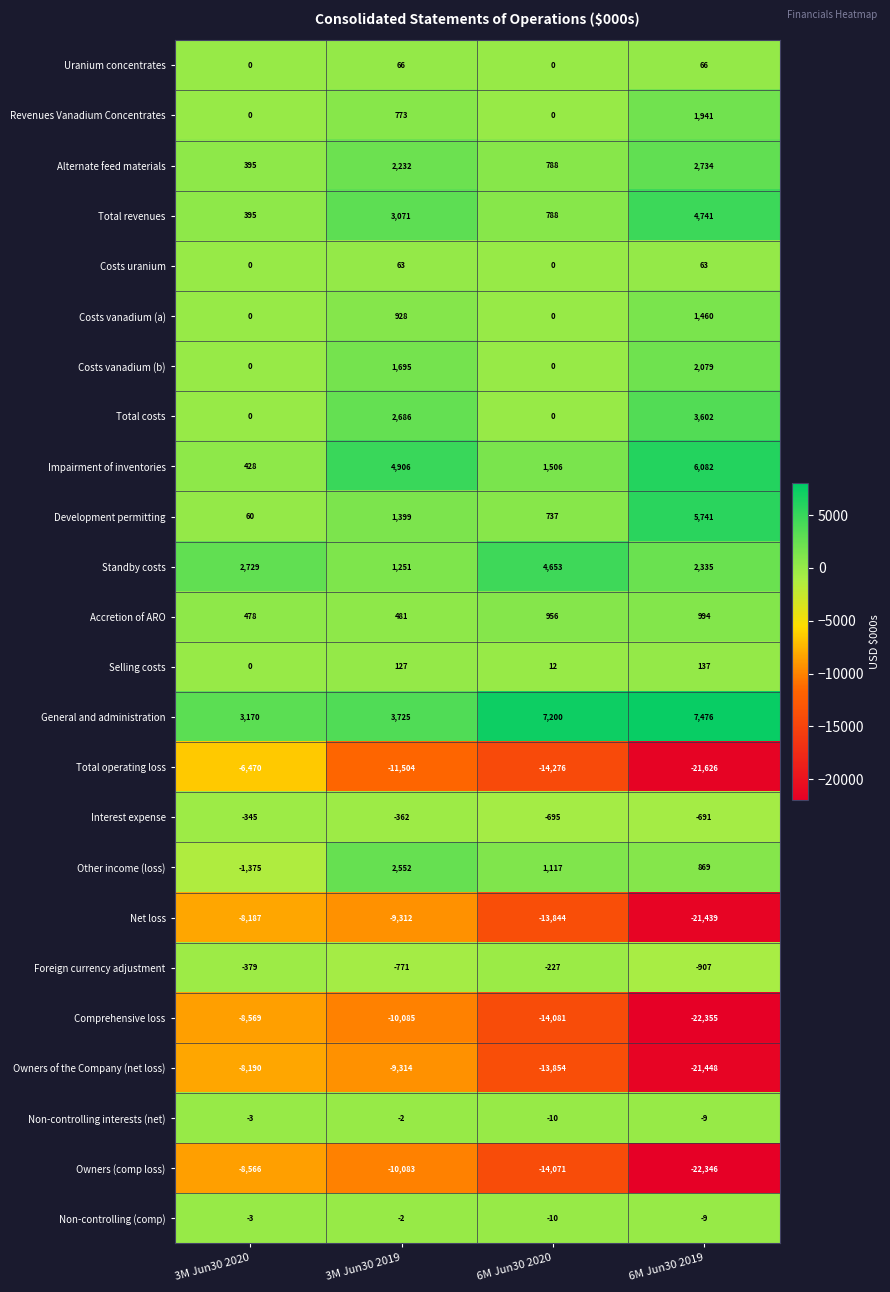

The Uranium concentrates series shows 35 at 6M Jun30 2019. True or false?

False